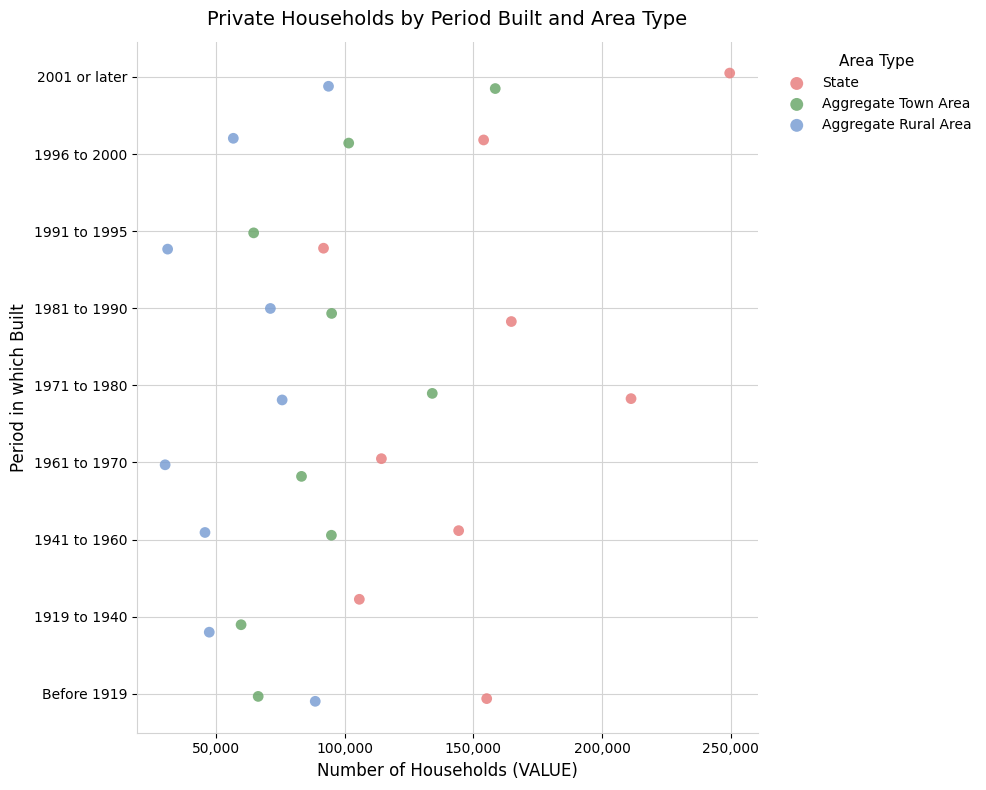

What are all the series names shown in the legend?

State, Aggregate Town Area, Aggregate Rural Area